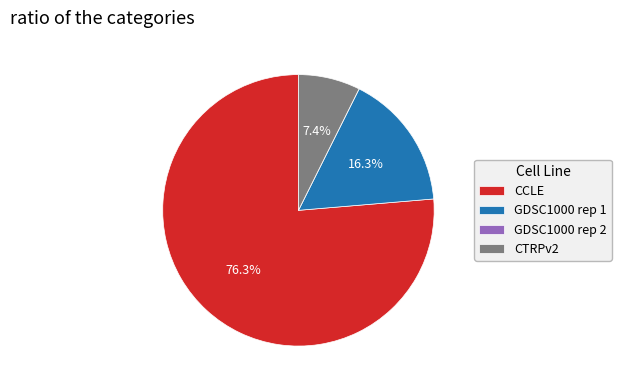

Is it true that GDSC1000 rep 1 is 22% of the pie?

False